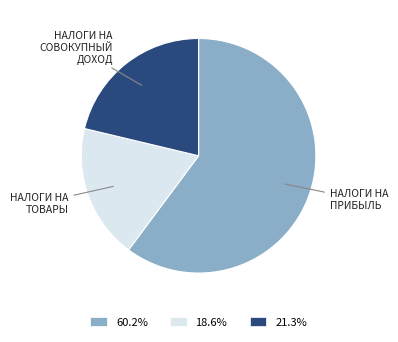

Combined, do 21.3% and 60.2% account for over 50%?

Yes